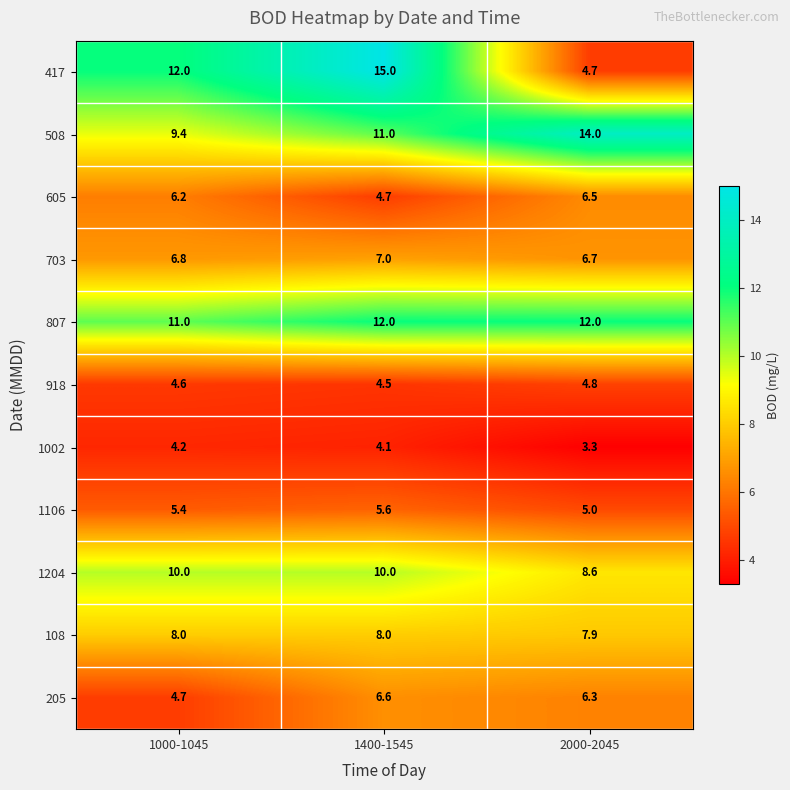

What is the greatest value displayed?

15.0